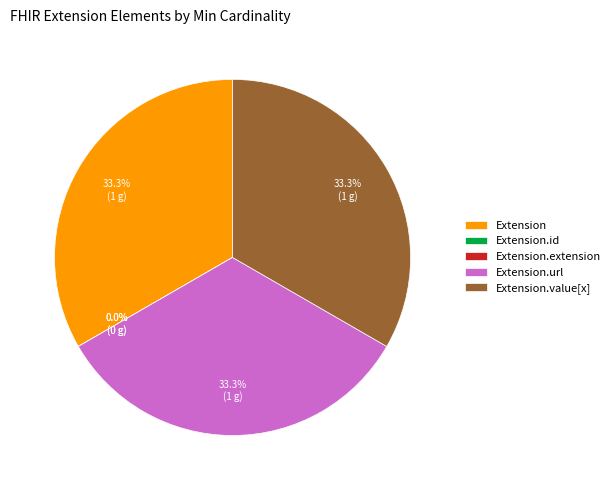

What is the smallest slice in the pie chart?

Extension.id